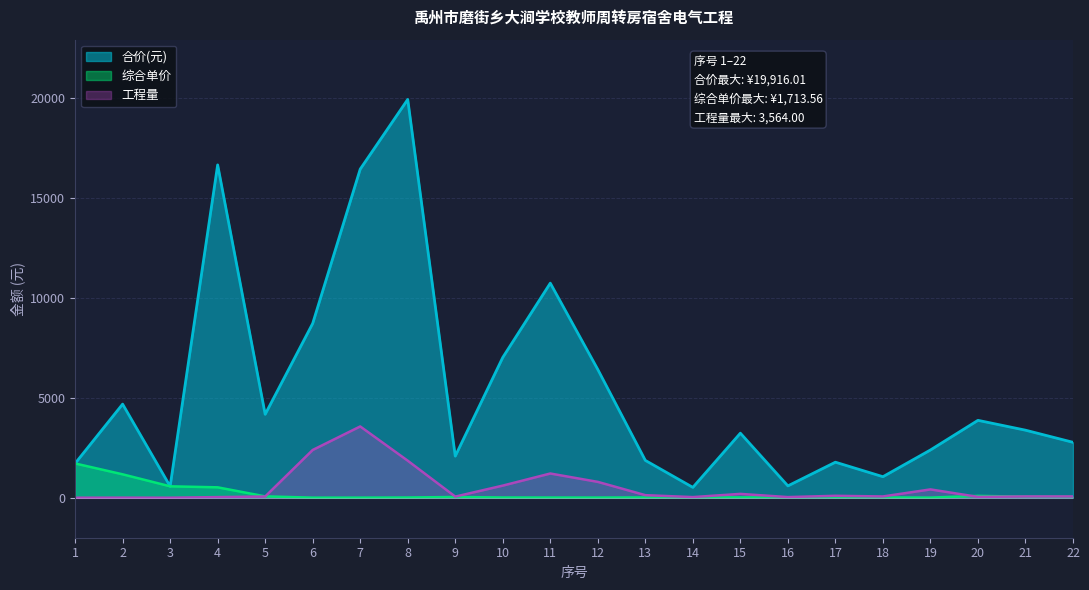

What is the difference between the 综合单价 values at 9 and 2?

1133.0